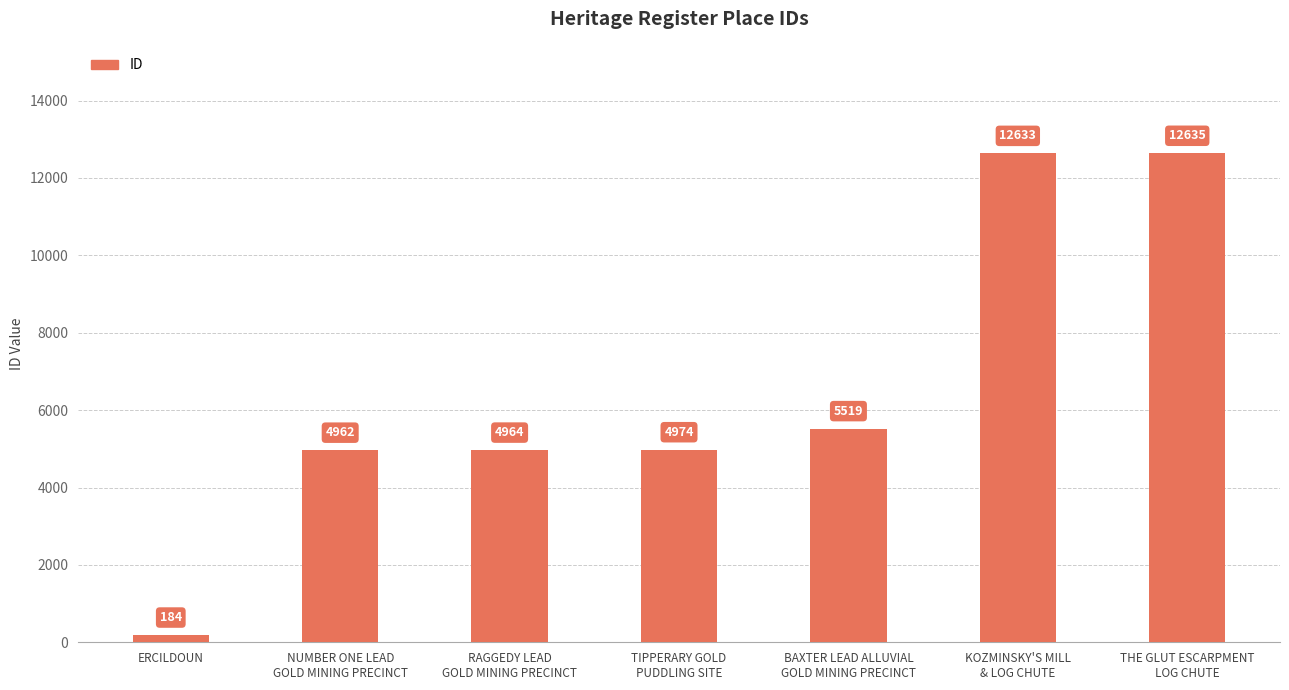

Between NUMBER ONE LEAD
GOLD MINING PRECINCT and ERCILDOUN, which is larger?

NUMBER ONE LEAD
GOLD MINING PRECINCT